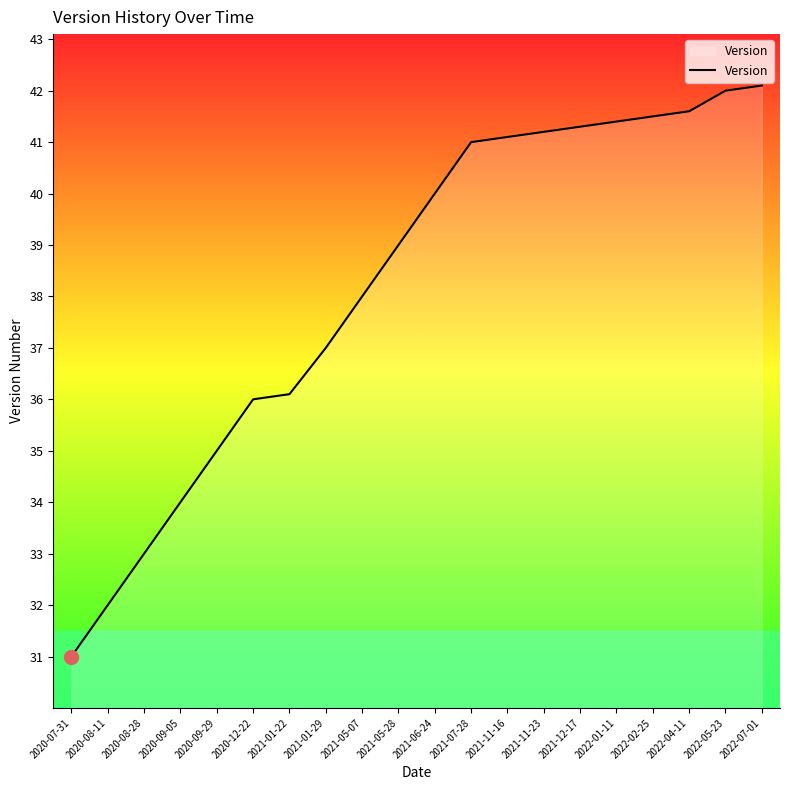

What position from the right is 2021-11-16?

8